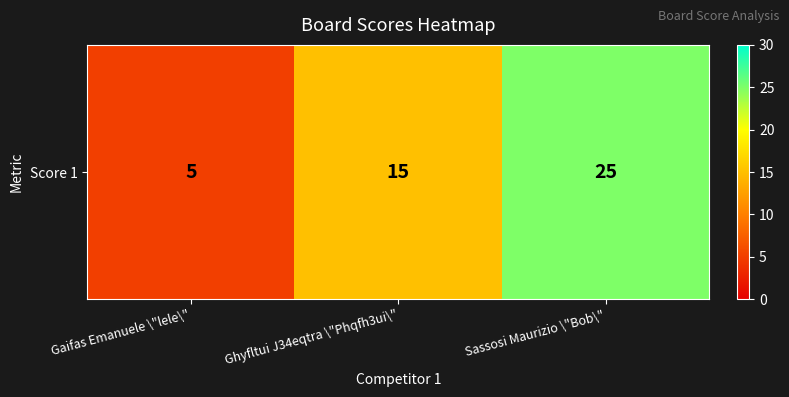

How many distinct data groups are displayed?

1